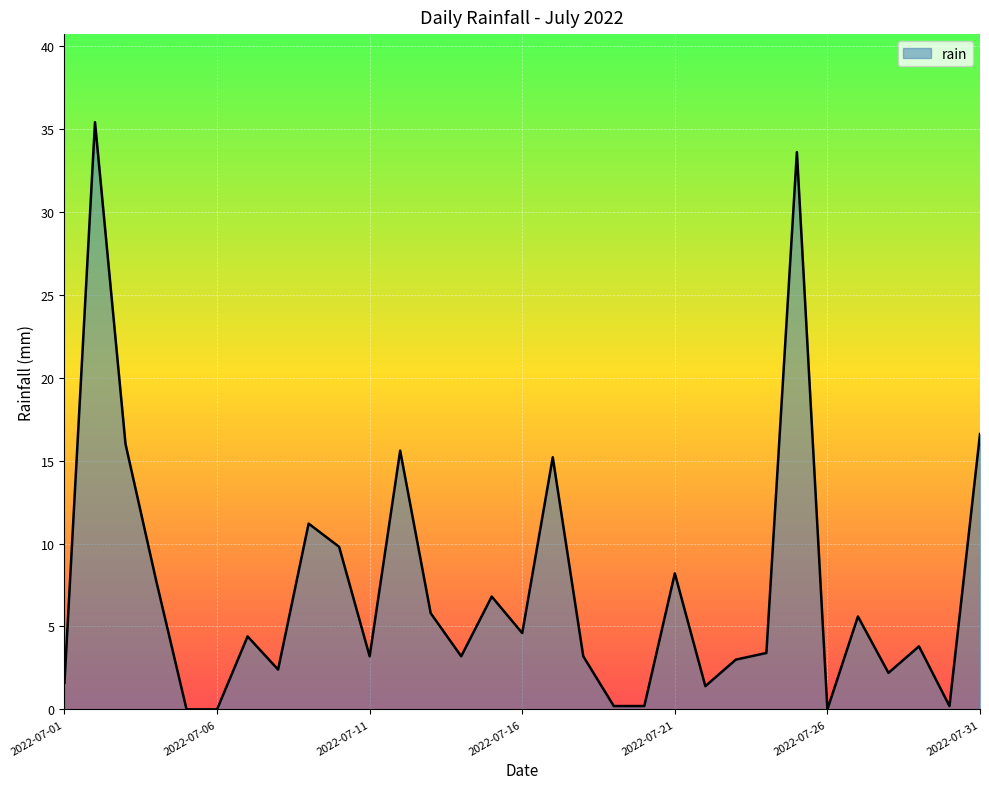

What is the difference between the maximum and minimum values?

35.4